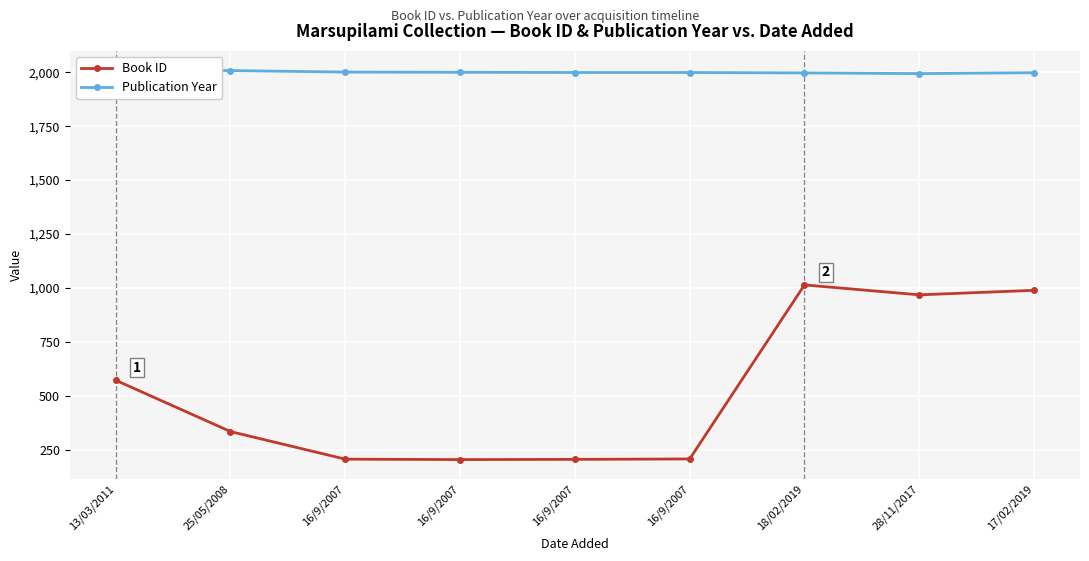

What is the difference between the highest and lowest values at 16/9/2007?

1795